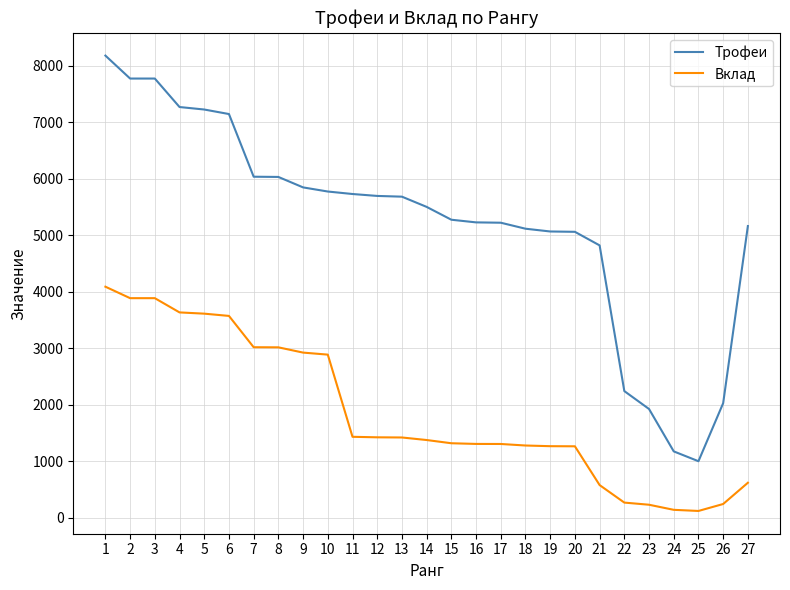

What is the difference between the second highest and second lowest values in the Вклад series?

3745